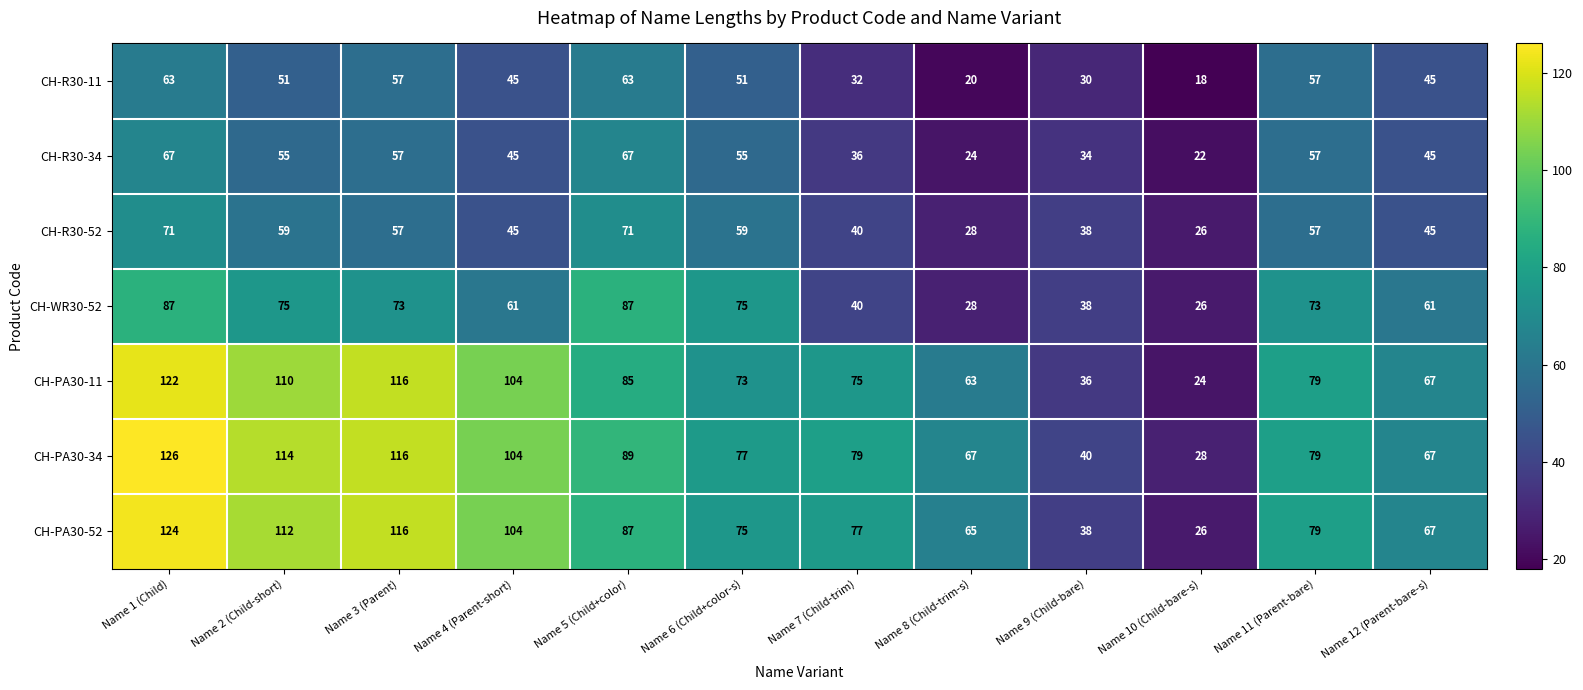

Rank the series by their maximum value, from highest to lowest.

CH-PA30-34, CH-PA30-52, CH-PA30-11, CH-WR30-52, CH-R30-52, CH-R30-34, CH-R30-11